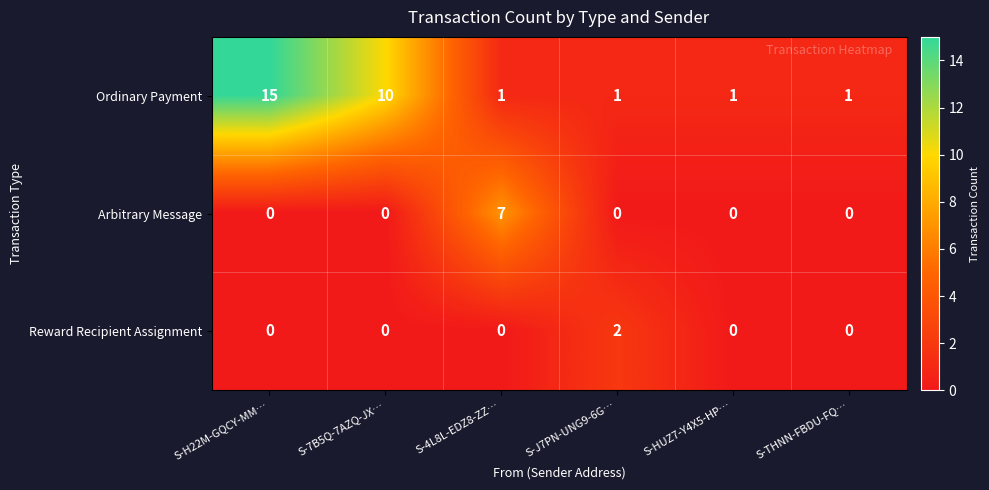

The Arbitrary Message series shows 0 at S-THNN-FBDU-FQ…. True or false?

True